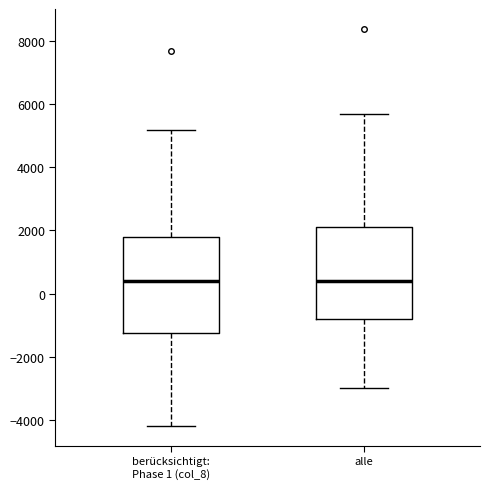

Where does the upper whisker of the box for berücksichtigt: Phase 1 (col_8) end on the y-axis? The values are not printed on the chart, so give them approximately, as read against the axis.

5200